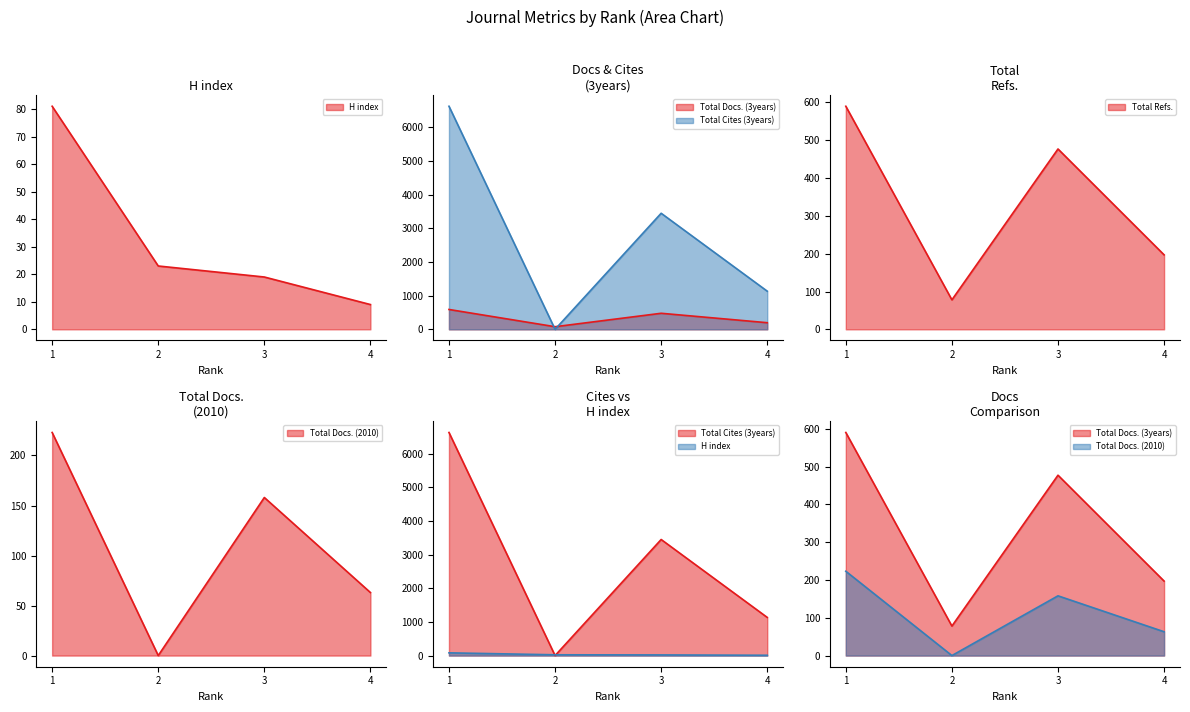

Reading left to right, extract all data points from this chart.

H index: 81	23	19	9
Total Docs. (2010): 223	0	158	63
Total Docs. (3years): 590	78	477	197
Total Cites (3years): 6627	0	3448	1133
Total Refs.: 590	78	477	197